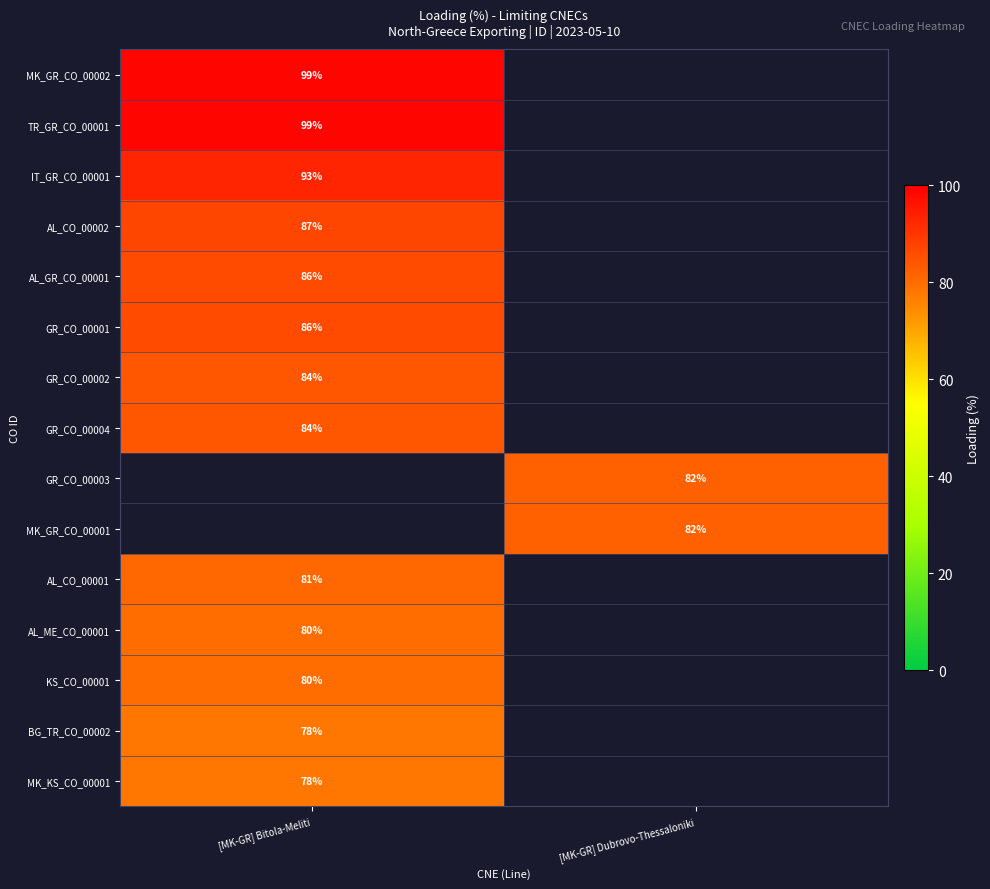

True or false: BG_TR_CO_00002 has a value of 23 at [MK-GR] Bitola-Meliti.

False